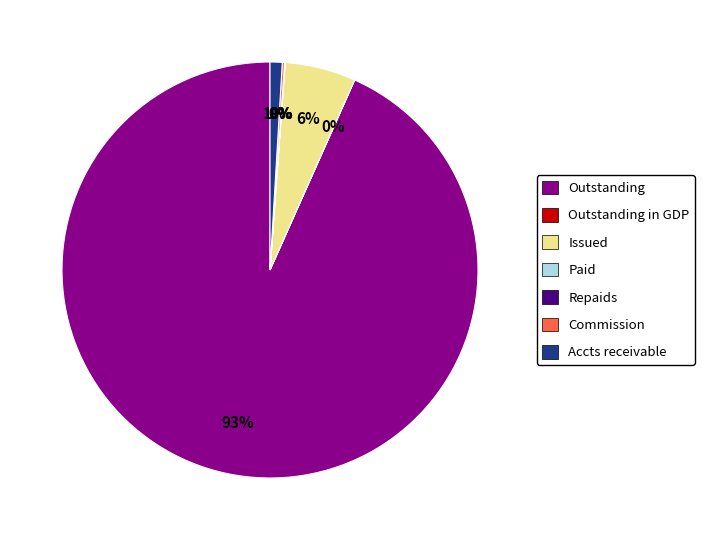

Is Outstanding the majority of the pie?

Yes